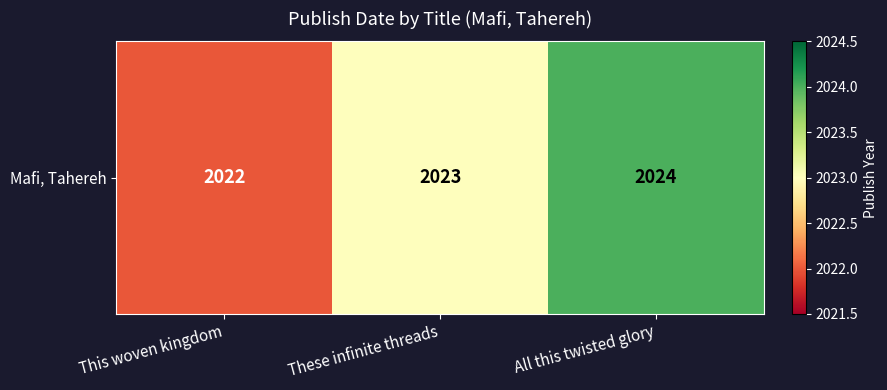

At which label does the data first exceed 2023?

All this twisted glory